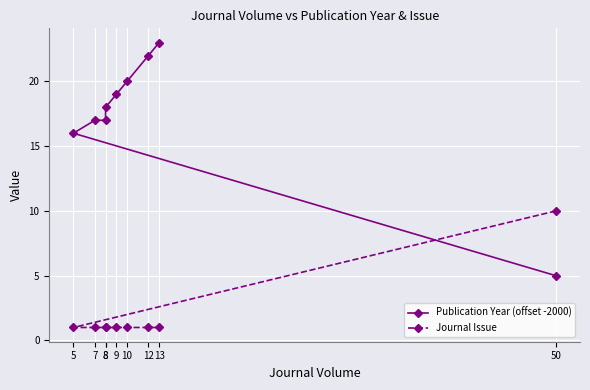

List the series in order of their overall mean, highest first.

Publication Year (offset -2000), Journal Issue